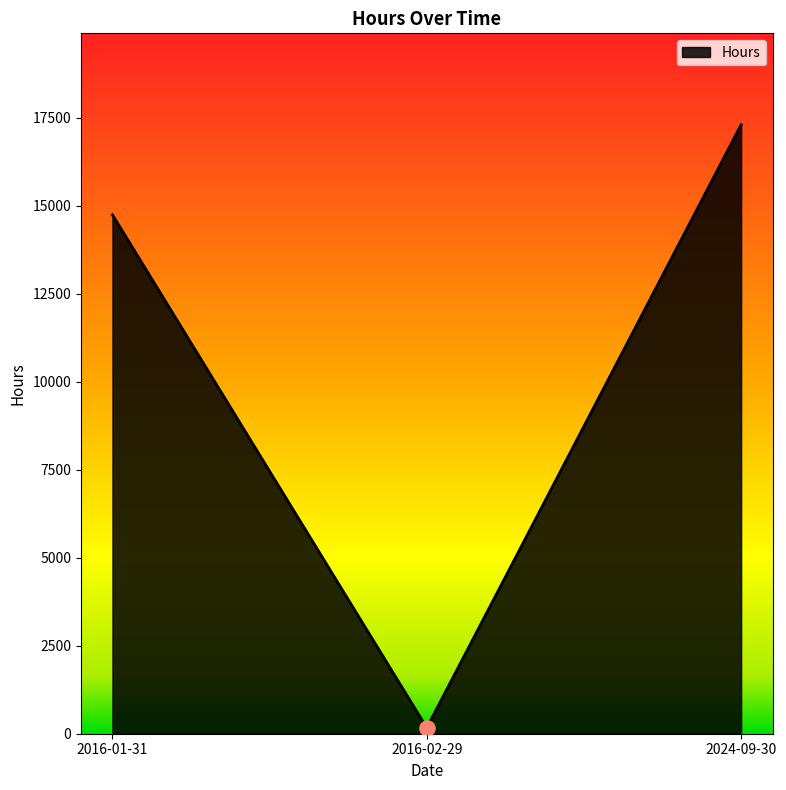

Between 2016-01-31 and 2024-09-30, which is larger?

2024-09-30